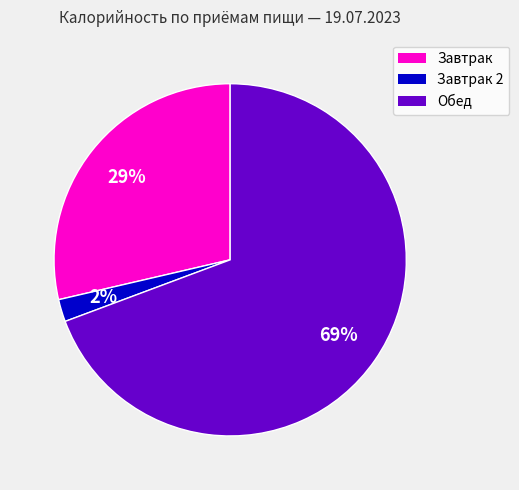

Is there any slice that represents more than half of the pie?

Yes